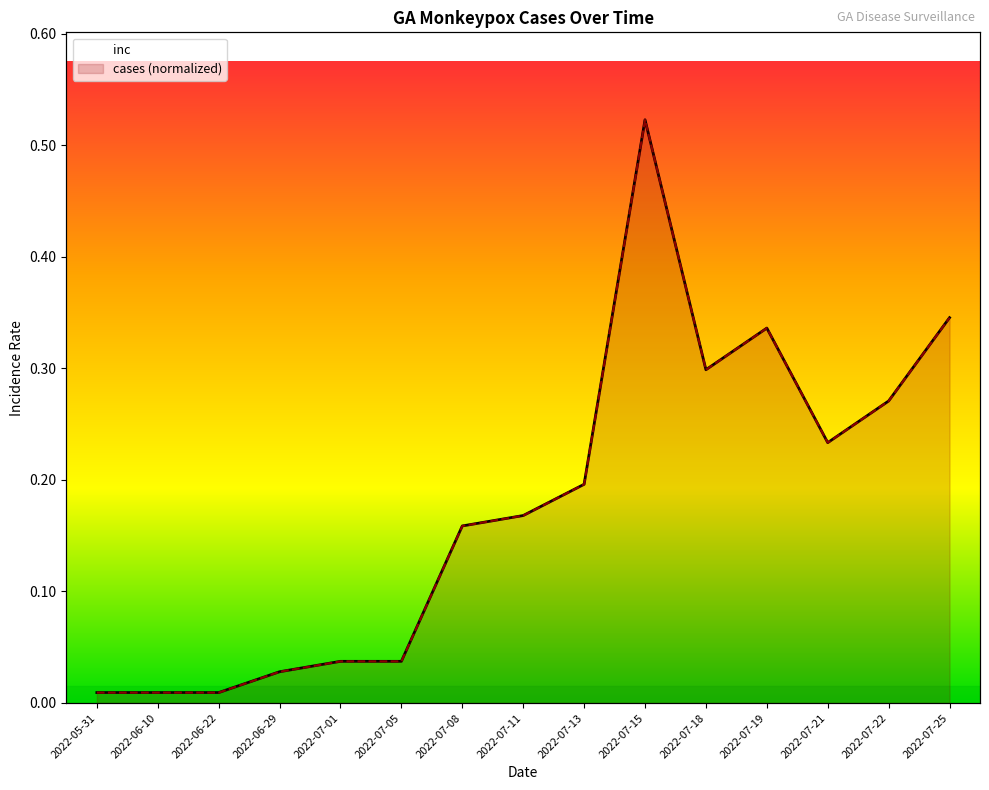

Rank the series by their average value, from highest to lowest.

cases, inc